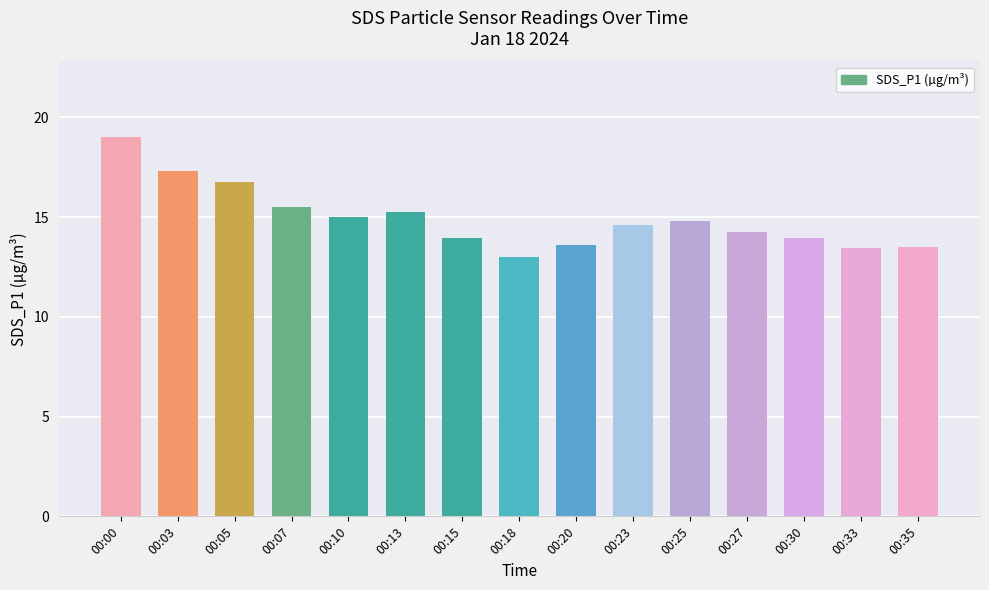

What is the average value?

14.9